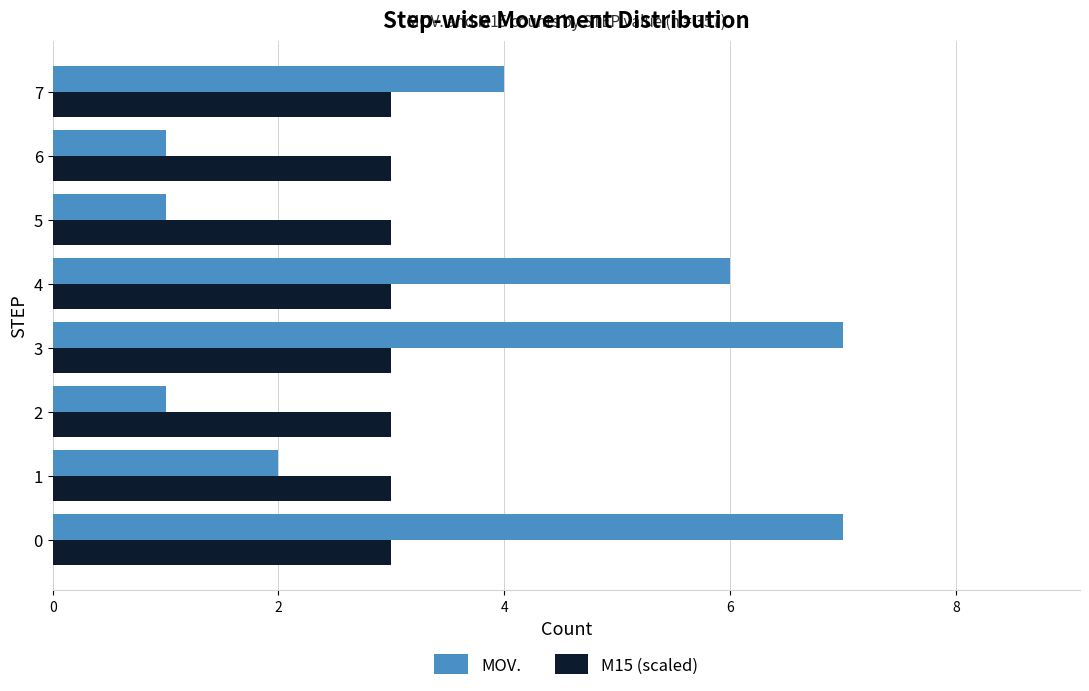

What is the average value of the MOV. series?

4